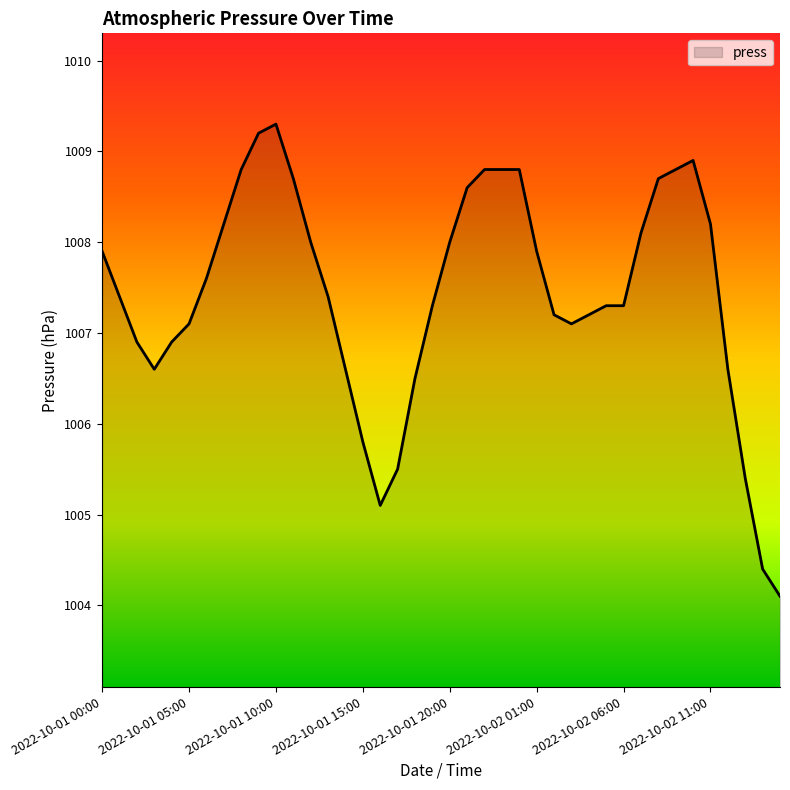

What is the minimum value shown in the chart?

1004.1